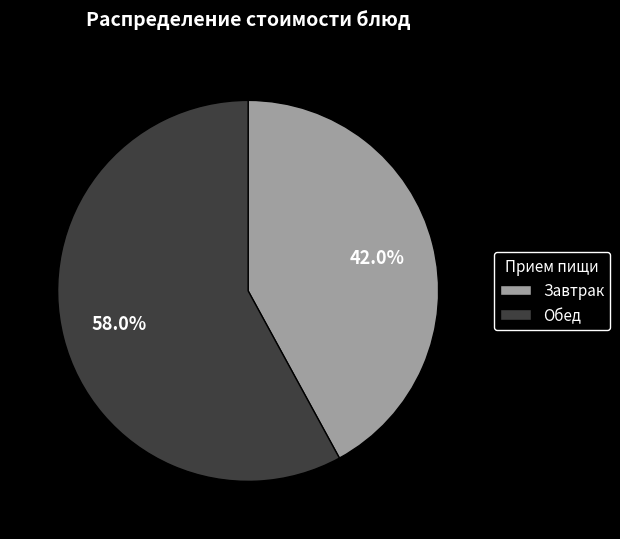

Which slice represents more than half of the pie?

Обед